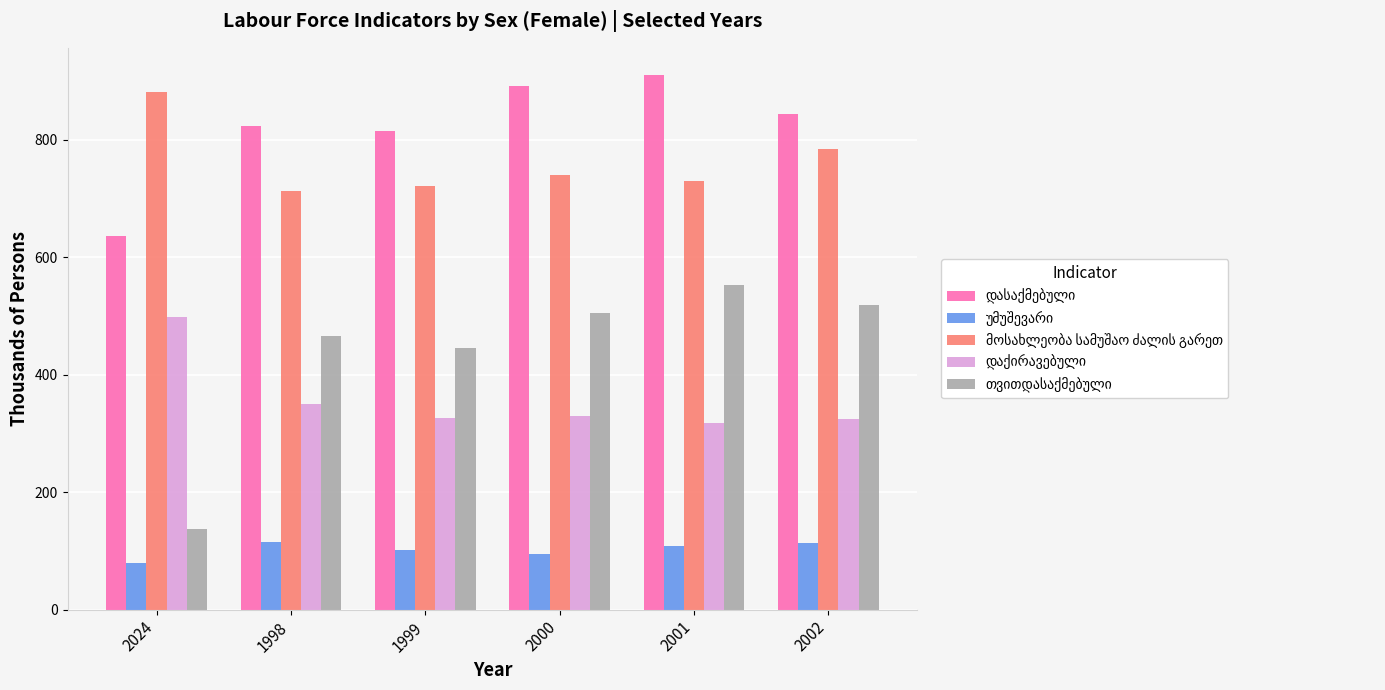

Which category has the highest value across all series?

2001